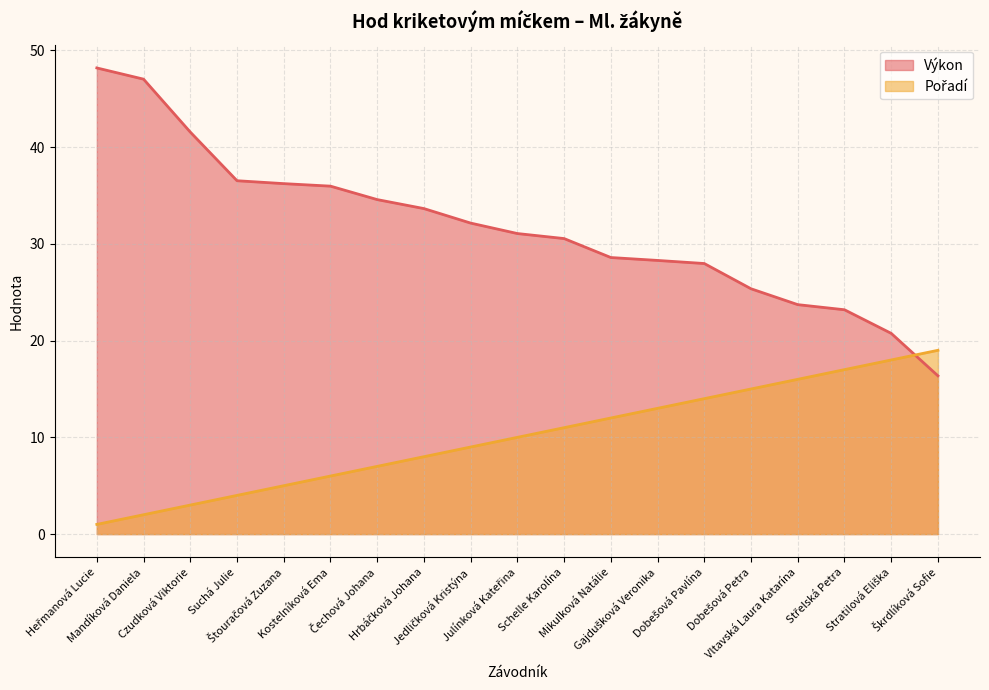

At how many categories does at least one series exceed 5?

19